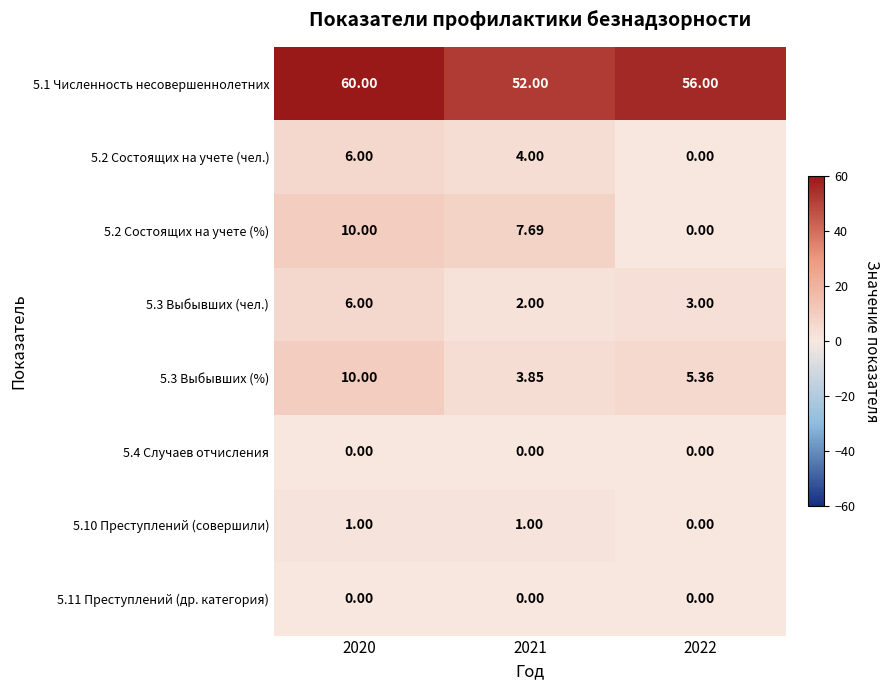

Is the value of 5.2 Состоящих на учете (чел.) at 2021 greater than the value of 5.4 Случаев отчисления at 2021?

Yes